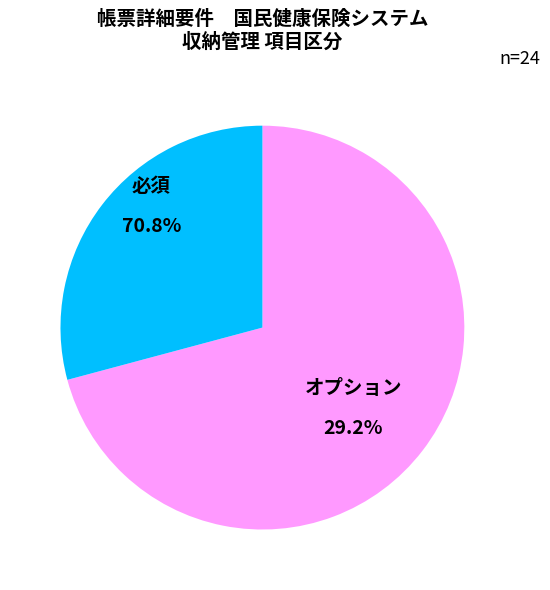

Between 必須 and オプション, which is larger?

必須